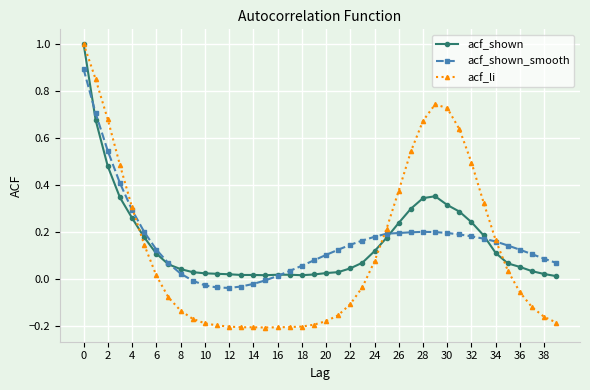

Which series has the largest range (max minus min)?

acf_li